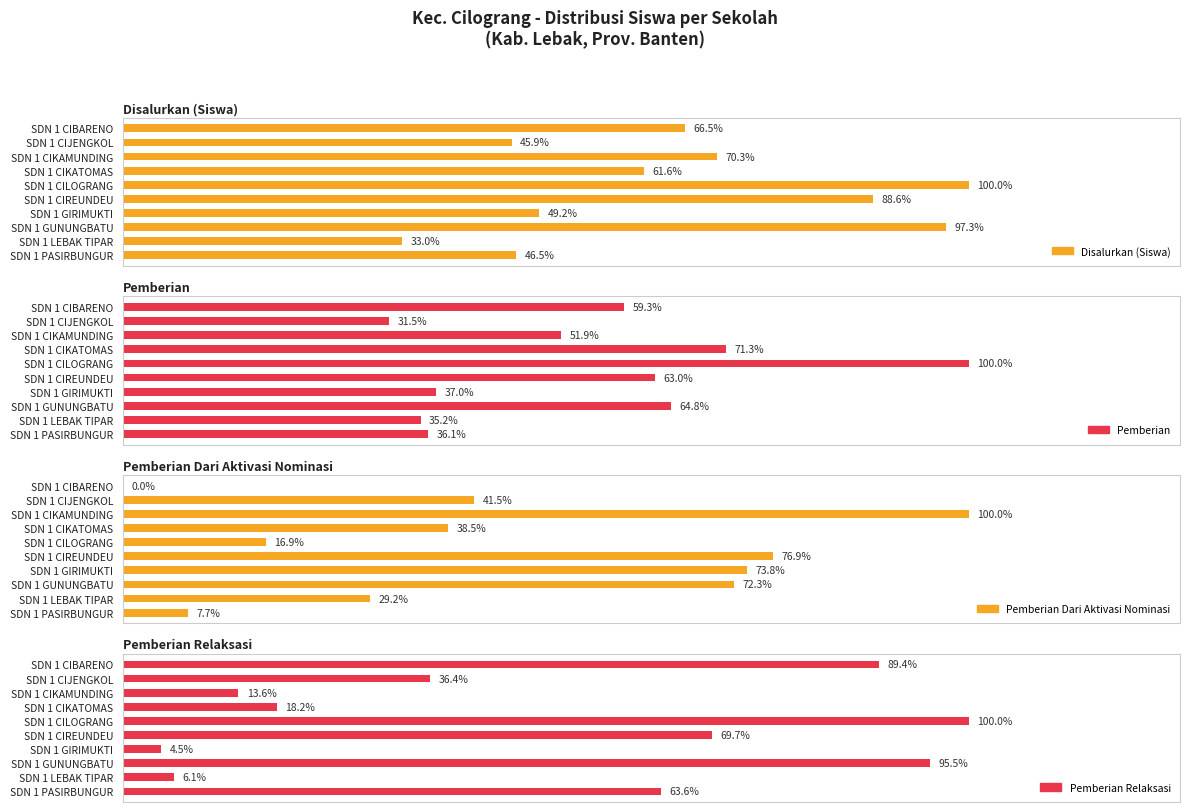

How many groups of bars are there?

10